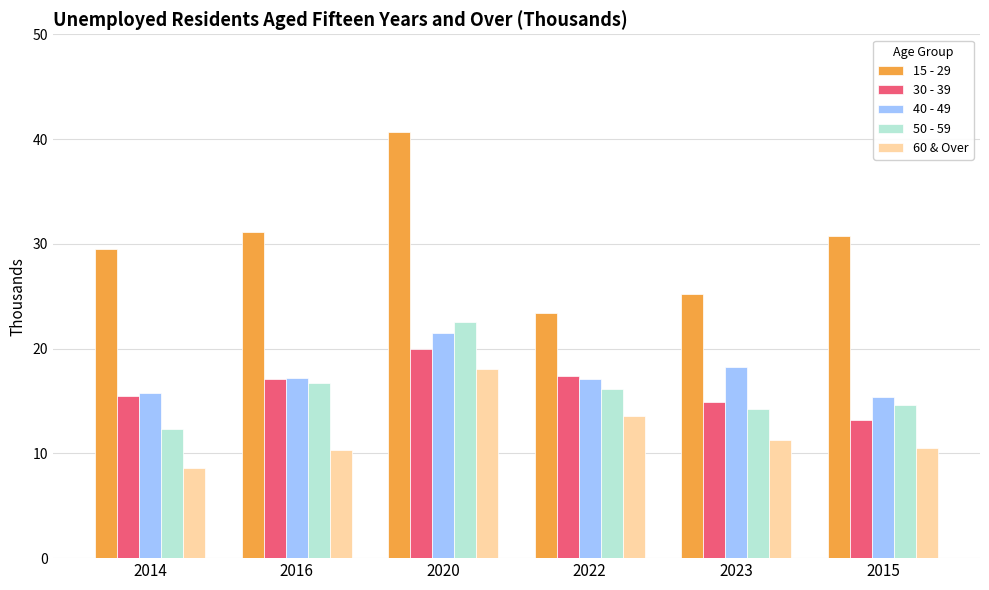

What value does the 40 - 49 series have at 2022?

17.1